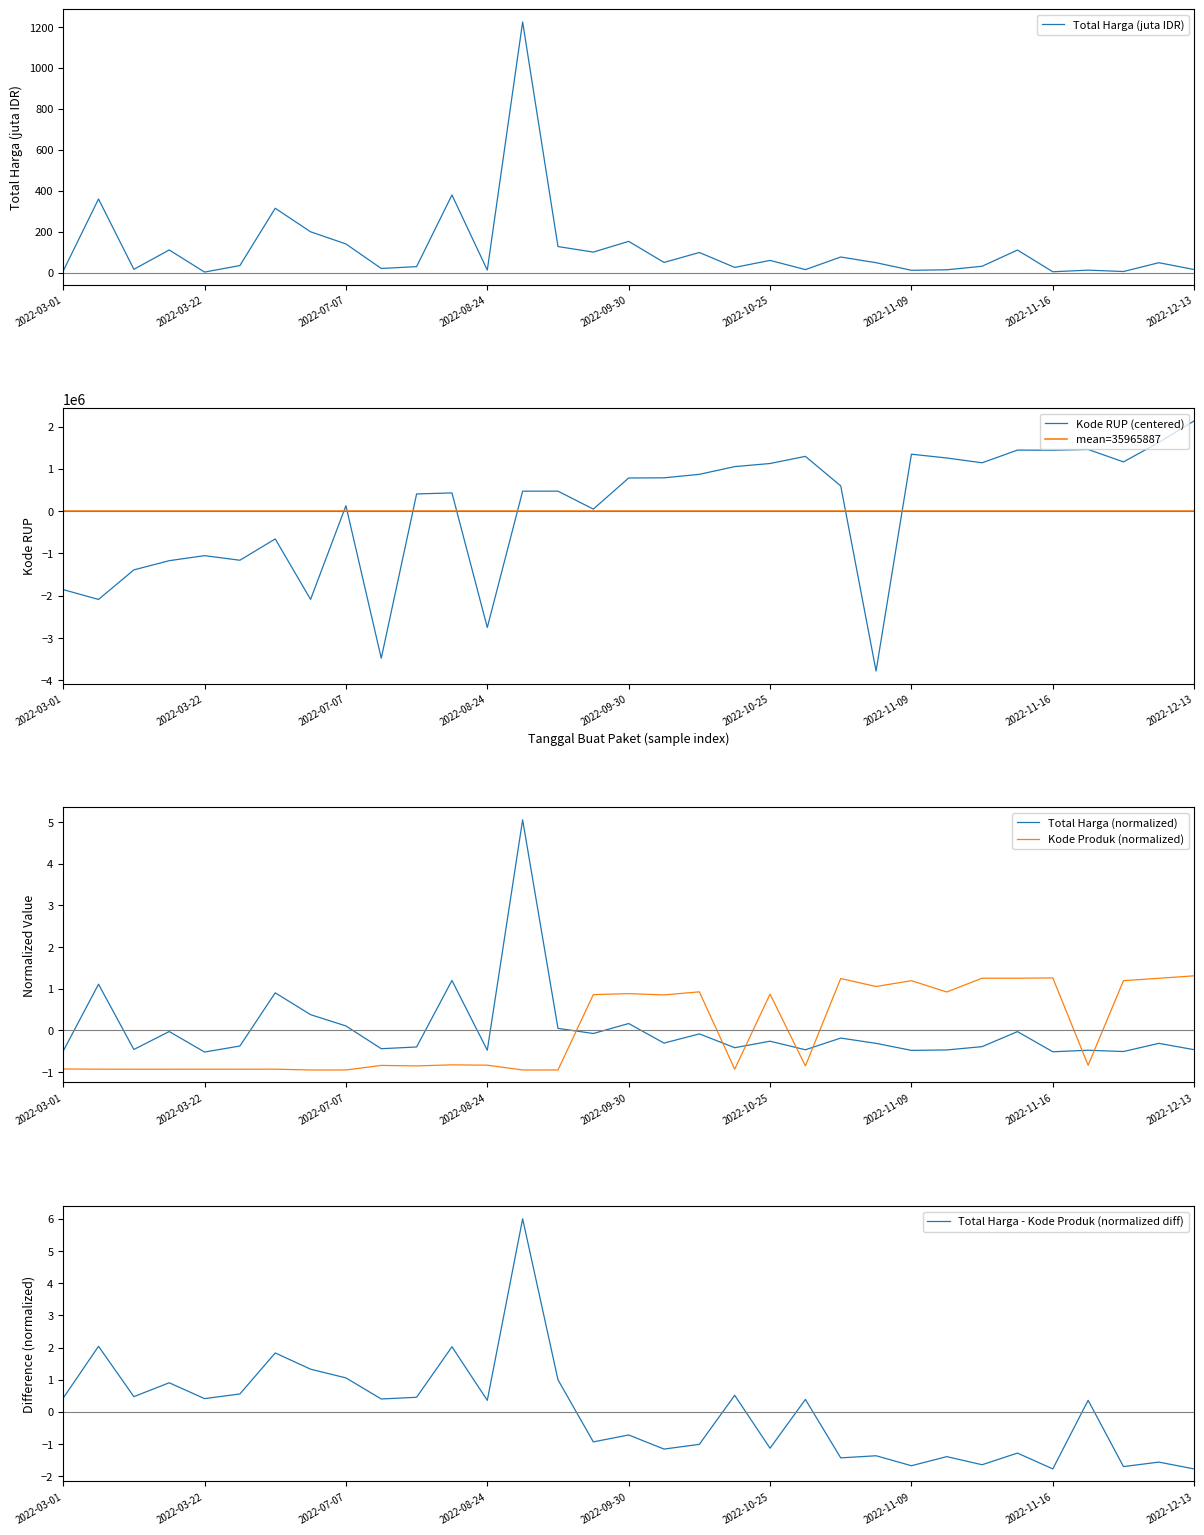

Is this an area chart (filled region under the line)?

No